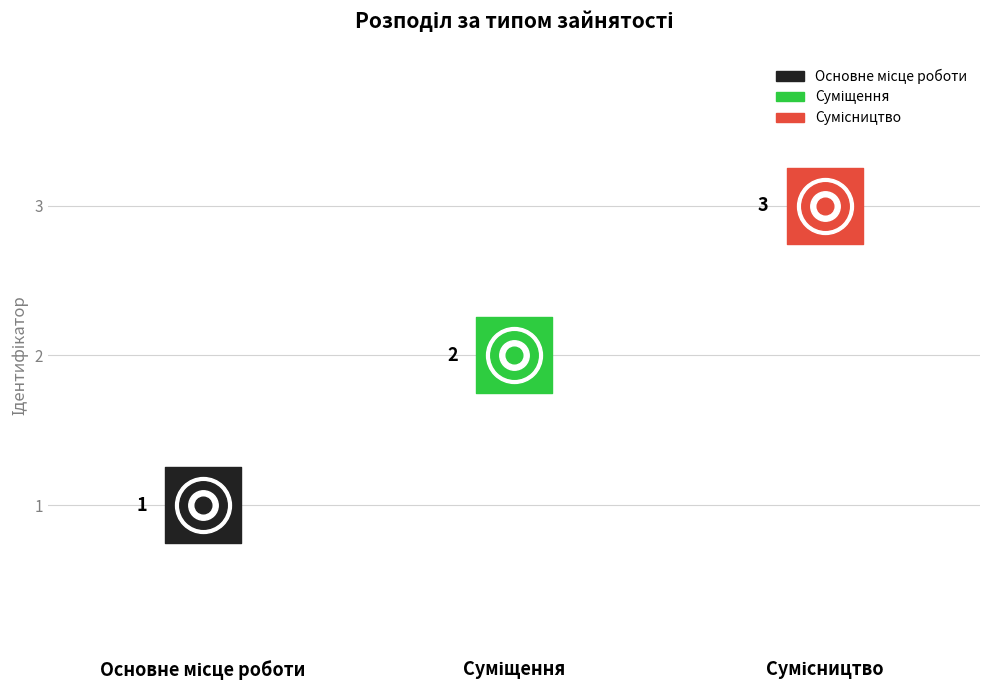

What is the ratio of the value at Основне місце роботи to the value at Суміщення?

0.5